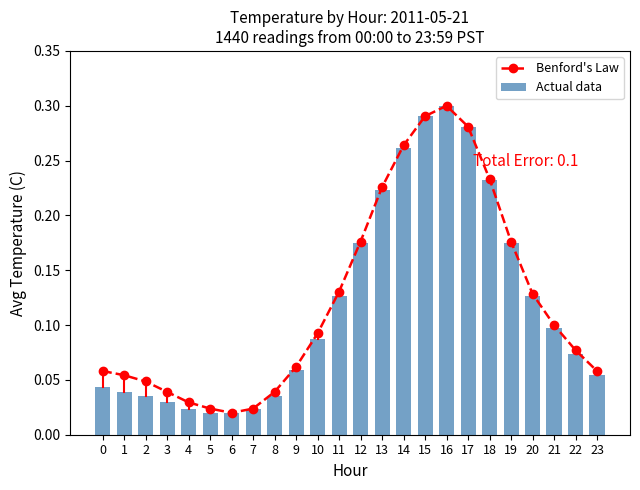

Reading left to right, list all the values displayed in this chart.

Benford's Law: 0.1	0.1	0.0	0.0	0.0	0.0	0.0	0.0	0.0	0.1	0.1	0.1	0.2	0.2	0.3	0.3	0.3	0.3	0.2	0.2	0.1	0.1	0.1	0.1
Actual data: 0.0	0.0	0.0	0.0	0.0	0.0	0.0	0.0	0.0	0.1	0.1	0.1	0.2	0.2	0.3	0.3	0.3	0.3	0.2	0.2	0.1	0.1	0.1	0.1